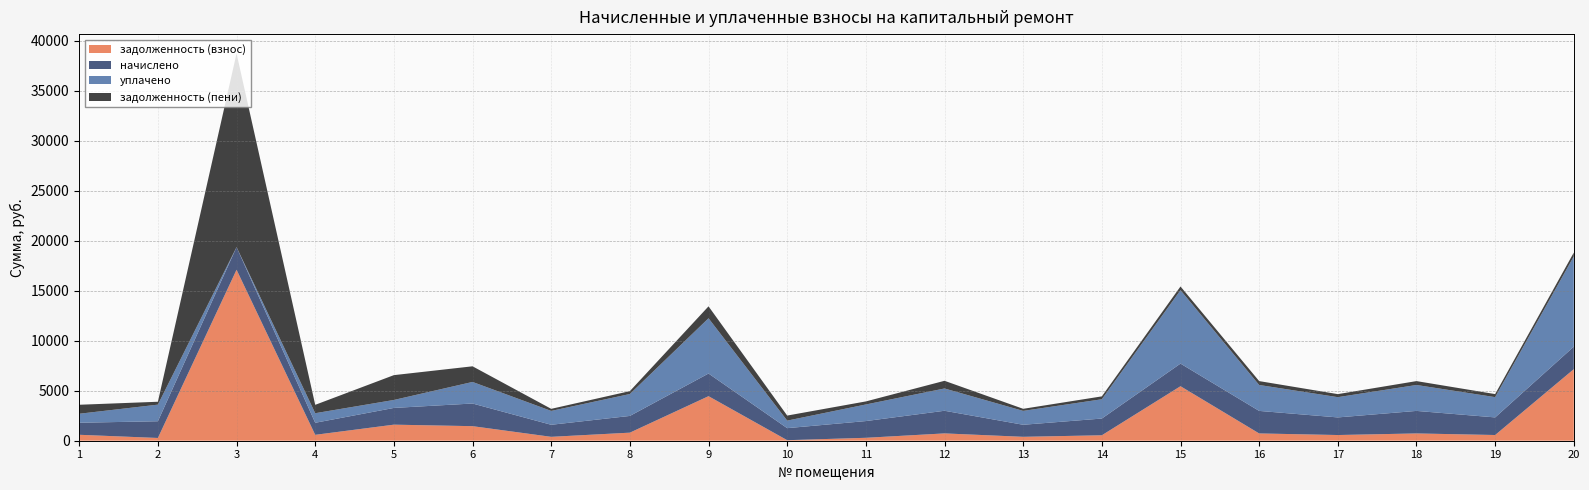

Reading left to right, transcribe all the data shown in this chart.

задолженность (взнос): 593.8	275.6	17102.9	589.8	1606.7	1456.4	389.6	806.7	4455.6	53.0	292.2	732.3	391.2	544.9	5452.6	728.6	569.5	728.6	571.2	7159.0
начислено: 1205.0	1673.5	2265.7	1205.0	1673.5	2265.7	1205.0	1673.5	2265.7	1205.0	1673.5	2264.7	1205.0	1673.5	2262.4	2253.5	1761.2	2253.5	1761.2	2252.1
уплачено: 899.0	1660.2	0.0	957.1	796.7	2157.8	1386.7	2191.4	5528.0	752.7	1660.2	2228.8	1388.3	1929.6	7344.6	2593.3	2026.8	2593.3	2026.8	9031.9
задолженность (пени): 899.8	288.9	19368.6	837.7	2483.5	1564.2	207.9	288.8	1193.3	505.2	305.5	768.2	207.9	288.8	370.4	388.8	303.9	388.8	305.6	379.2